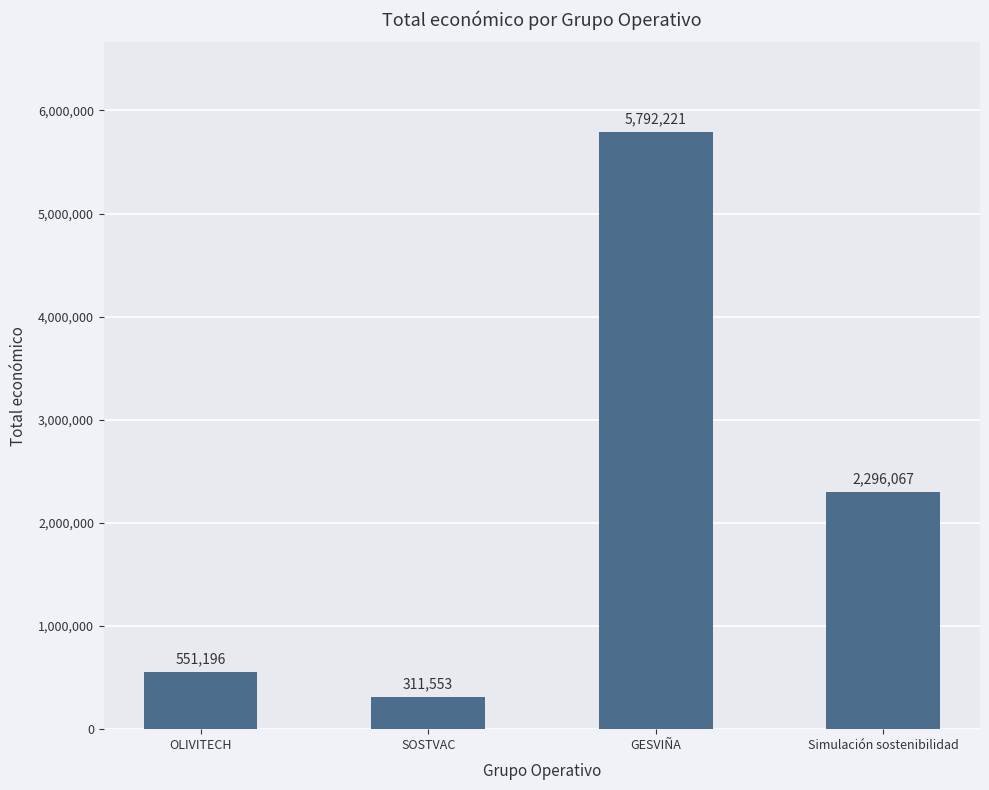

What is the value of the 4th bar from the left?

2296067